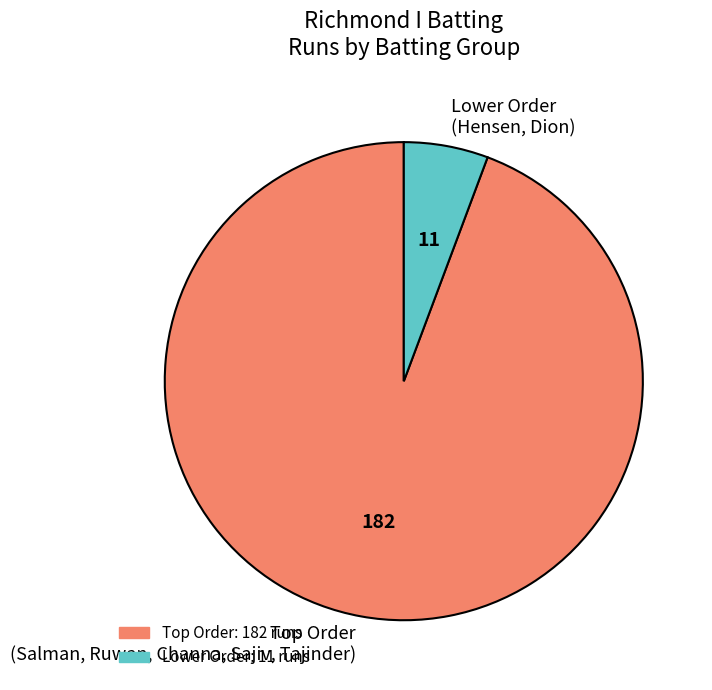

Rank the categories by value from highest to lowest.

Top Order (Salman, Ruwan, Channa, Sajiv, Tajinder), Lower Order (Hensen, Dion)